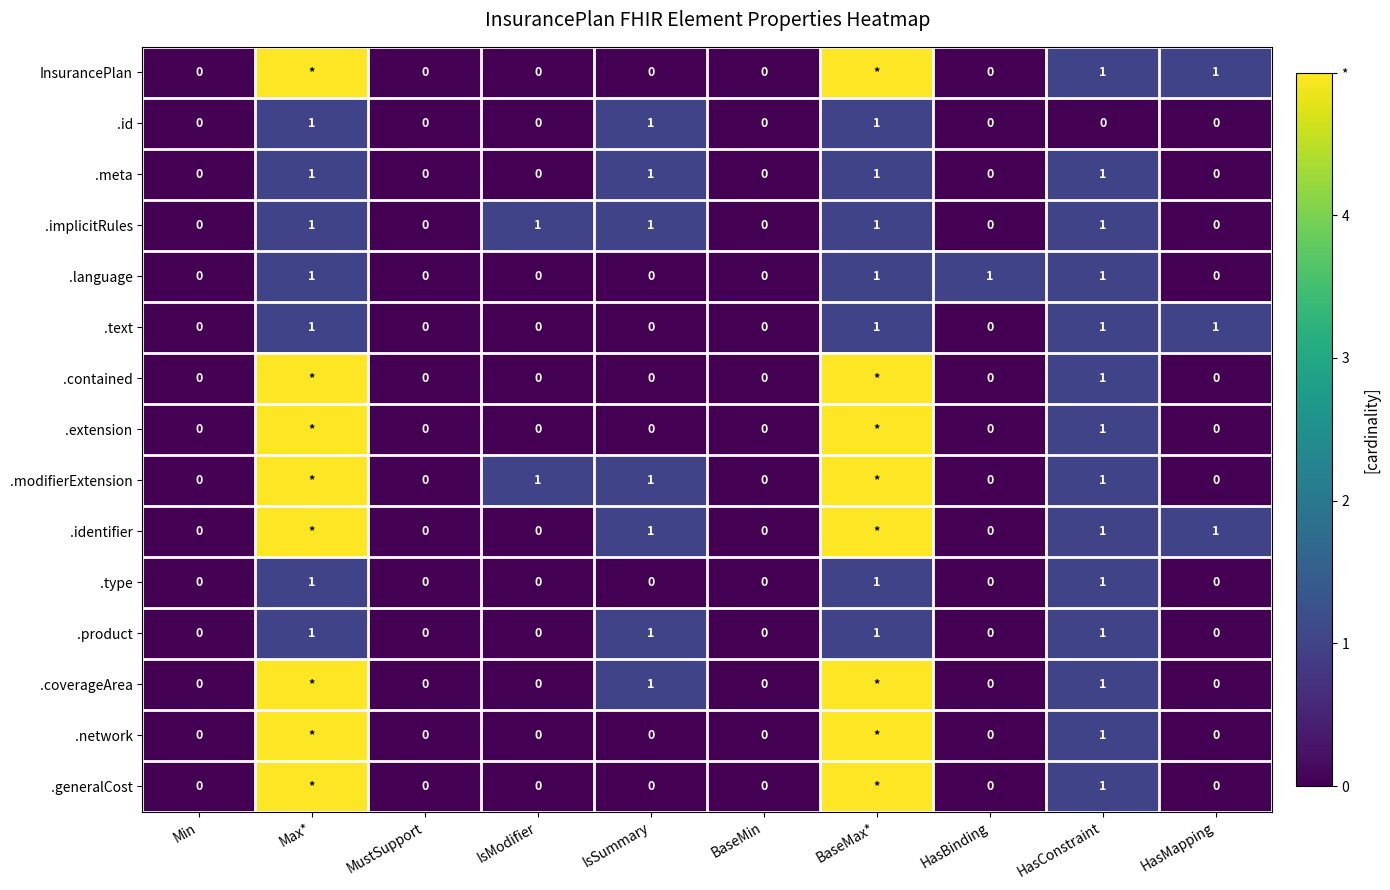

Is it true that .identifier equals 1 at HasConstraint?

True